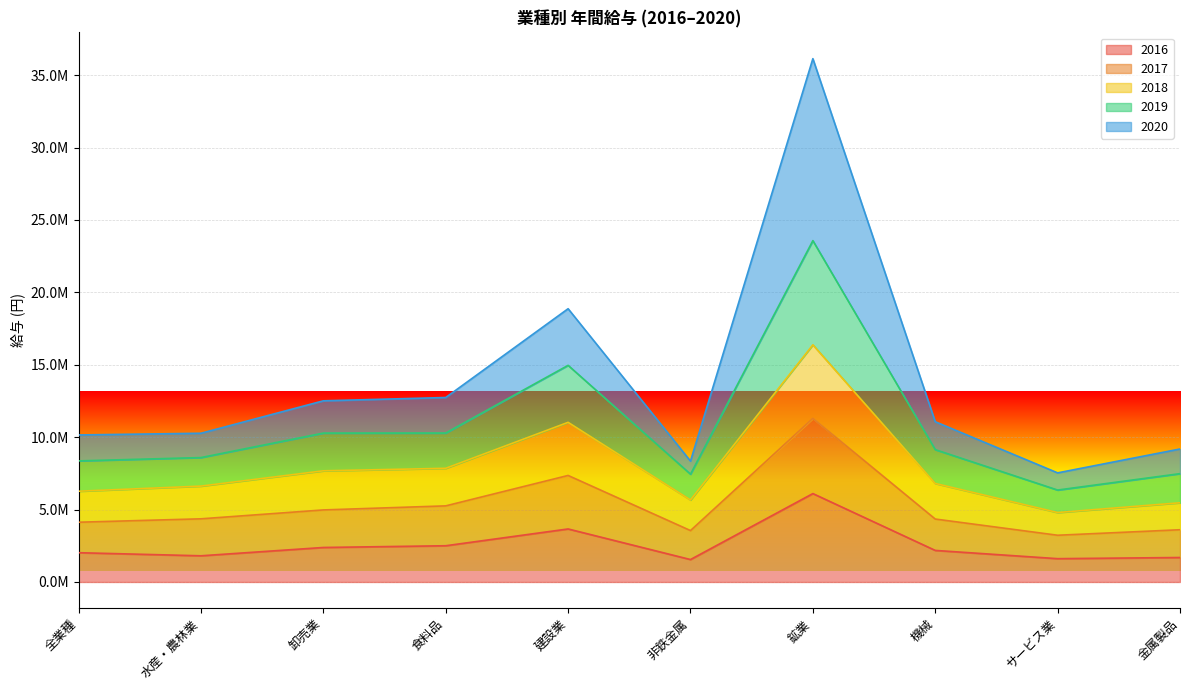

True or false: 2017 and 2018 intersect in this chart.

False